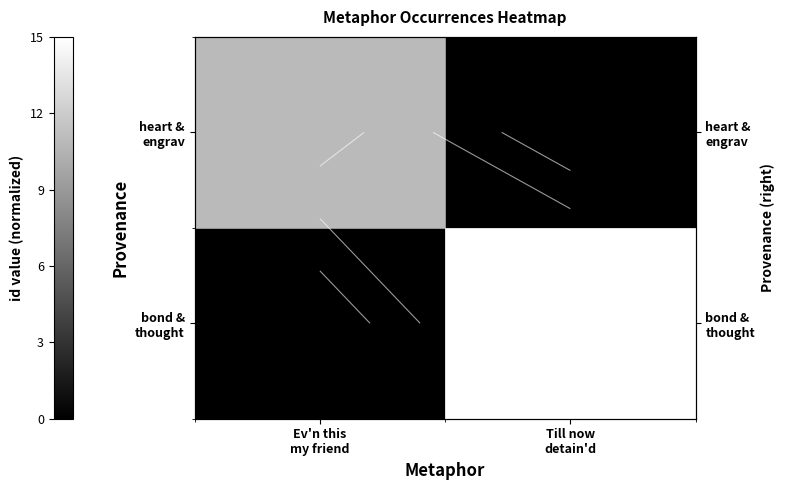

How many categories are shown in the chart?

2